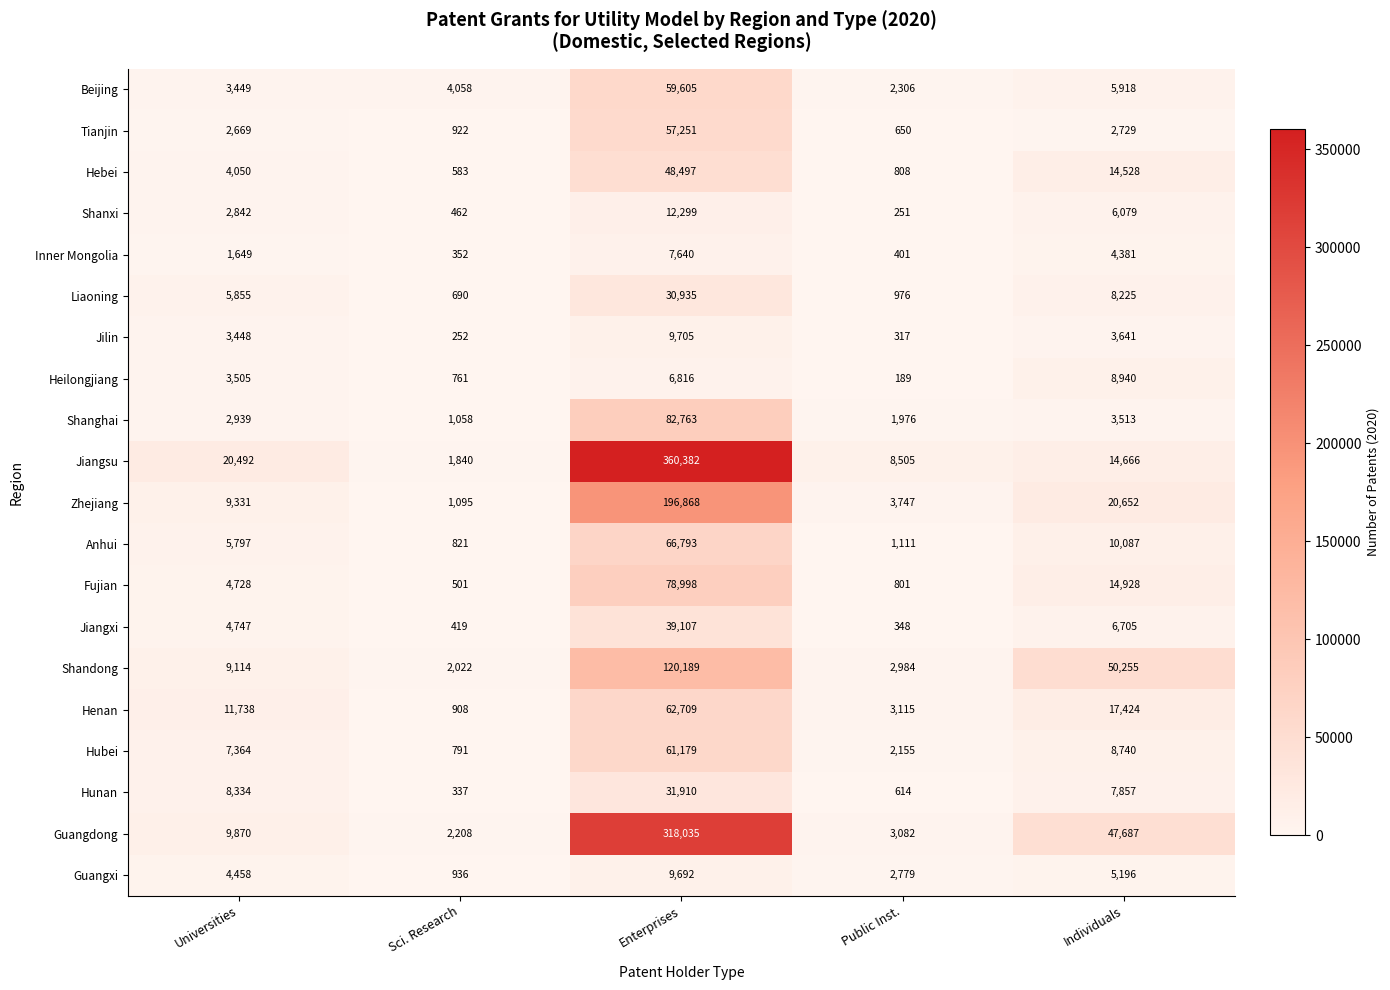

What is the maximum value shown in the chart?

360382